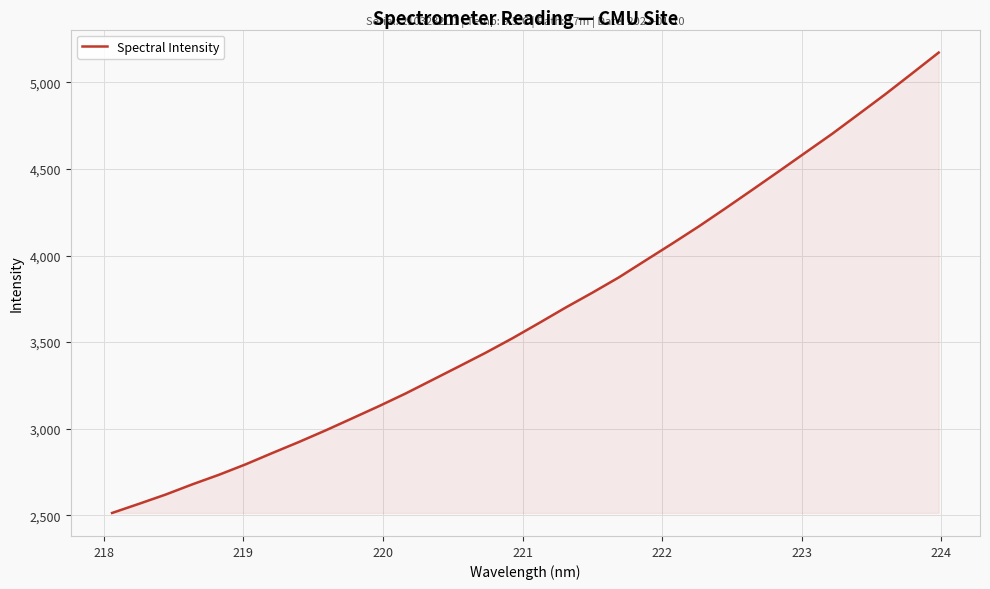

How many values are below 3609?

16